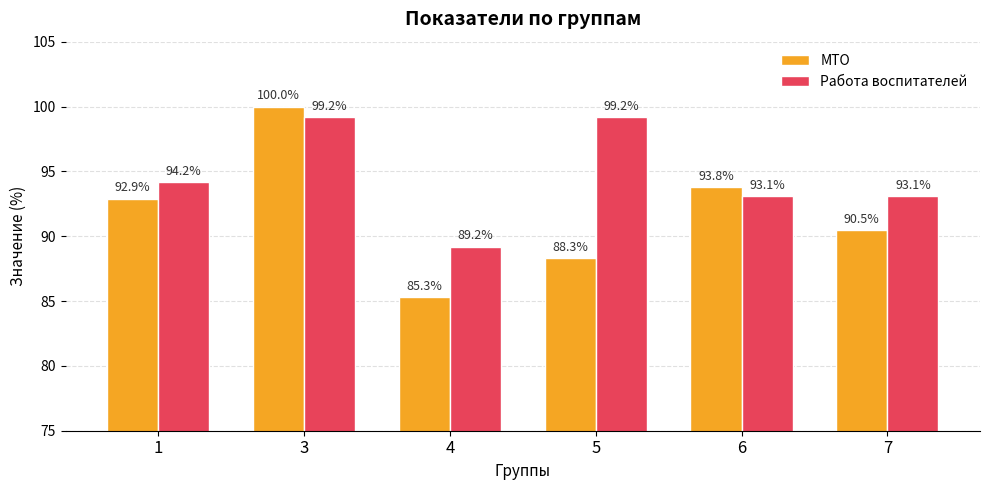

The value of МТО at 6 is 93.8. True or false?

True